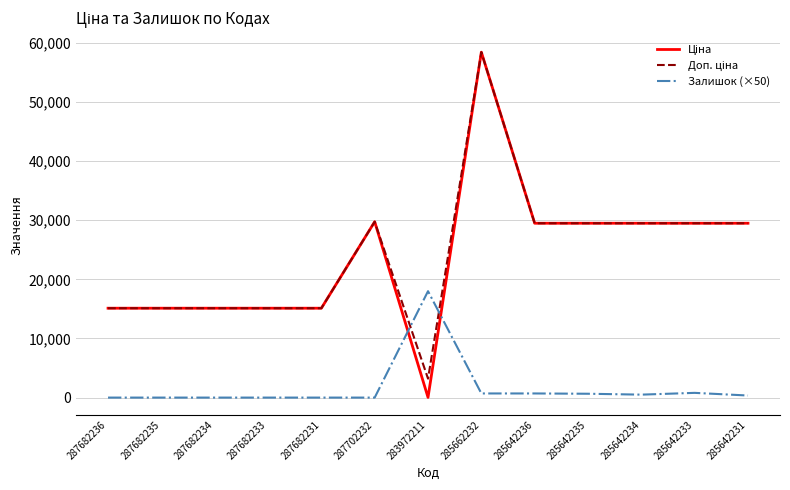

At which category is the sum across all series the highest?

285662232